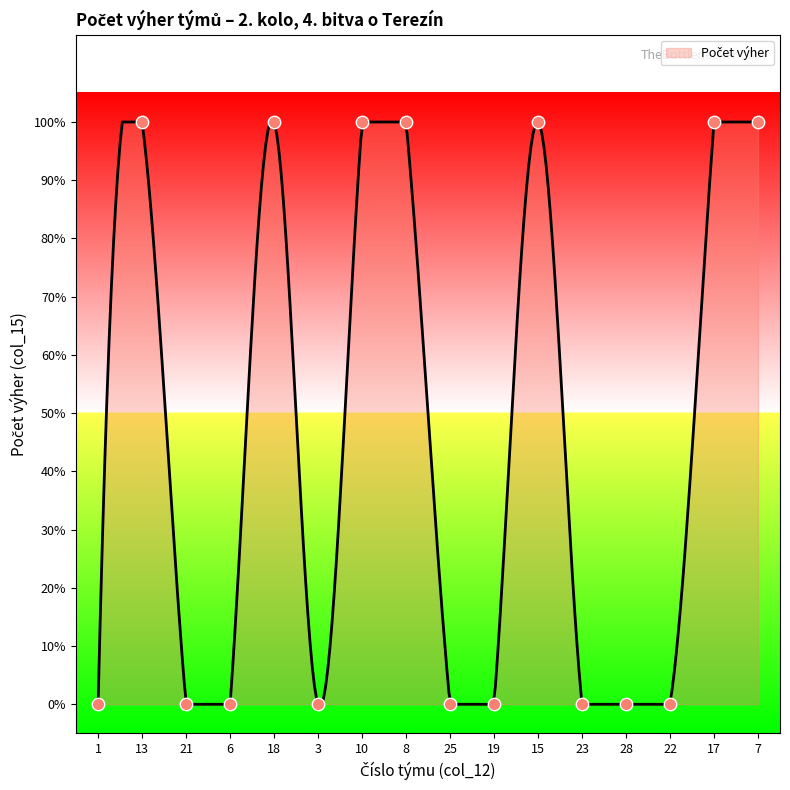

What is the change in value from 22 to 7?

+1